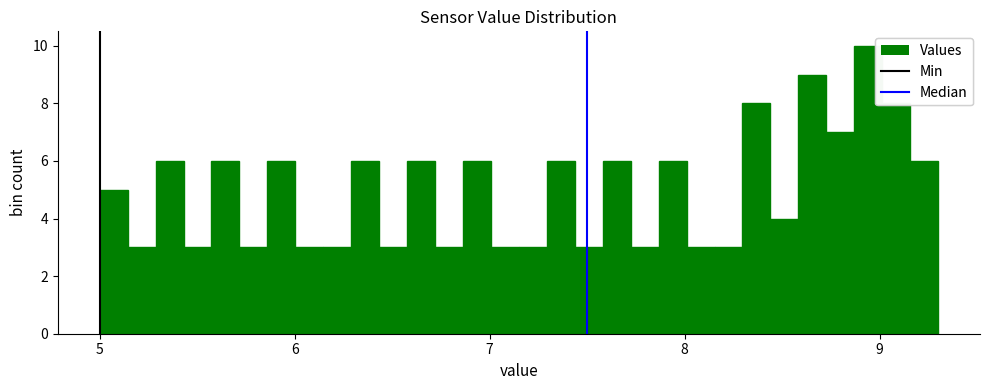

Read against the x-axis, roughly where is the centre of the tallest bar?

8.9